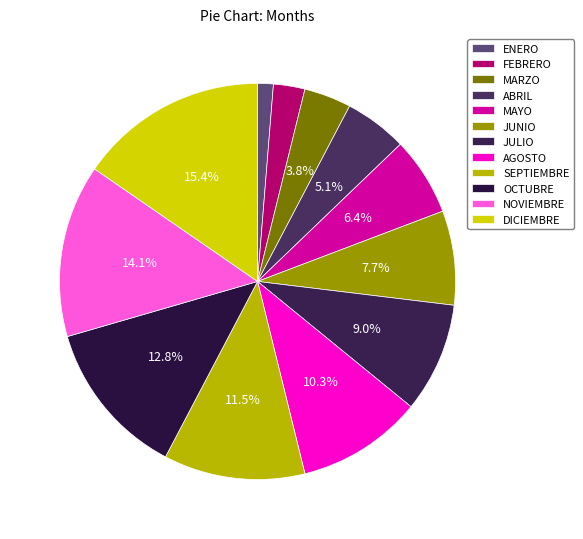

To the nearest percent, what is the difference between the largest and smallest slice percentages?

14%